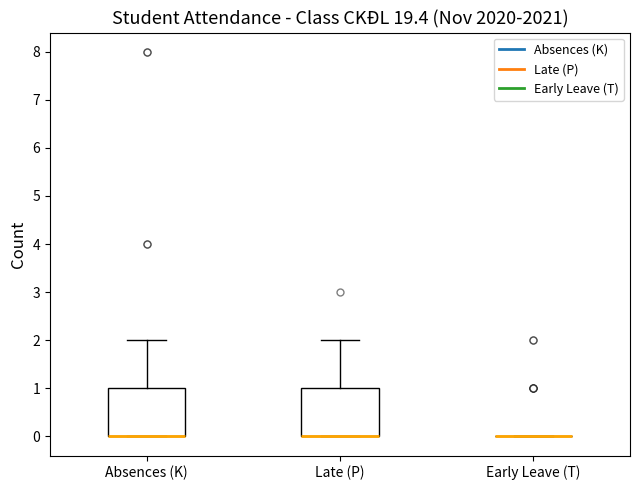

Where is the upper edge of the box for Absences (K) on the y-axis? The values are not printed on the chart, so give them approximately, as read against the axis.

1